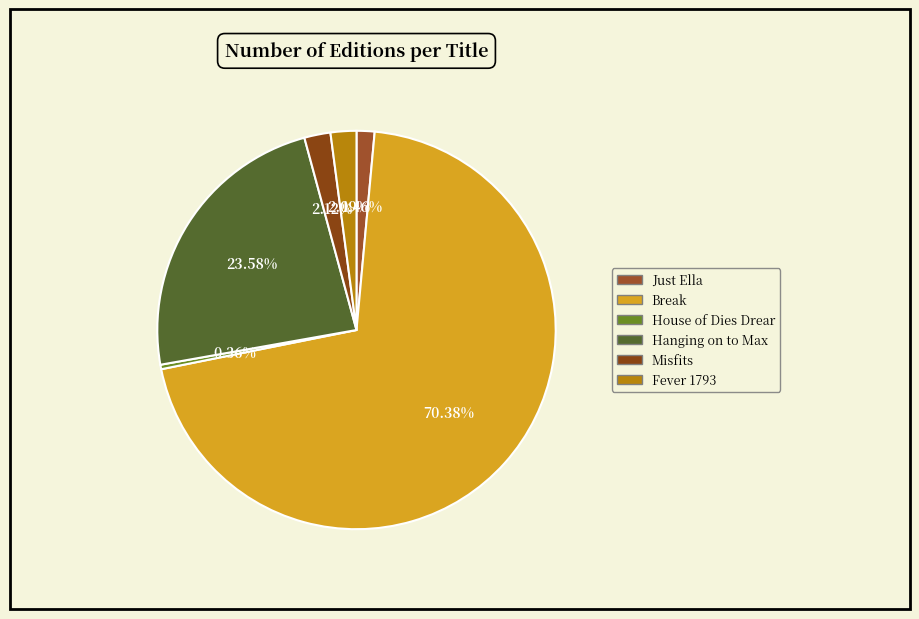

How many slices are in this pie chart?

6